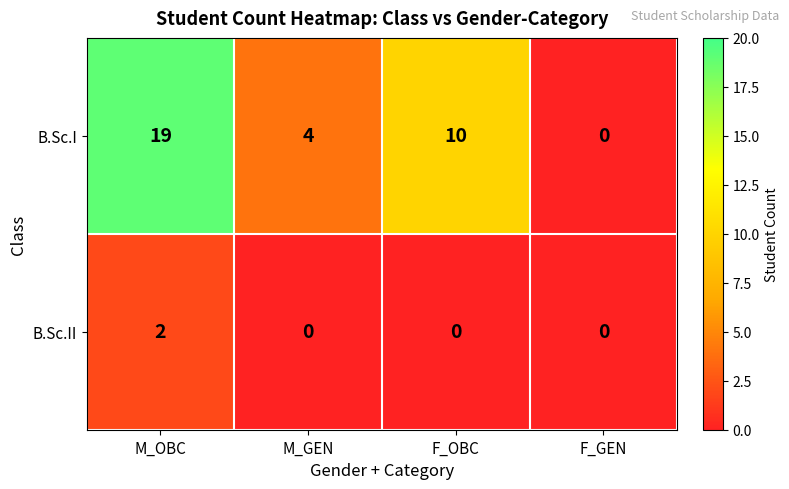

Where is B.Sc.I nearest to the value 9?

F_OBC